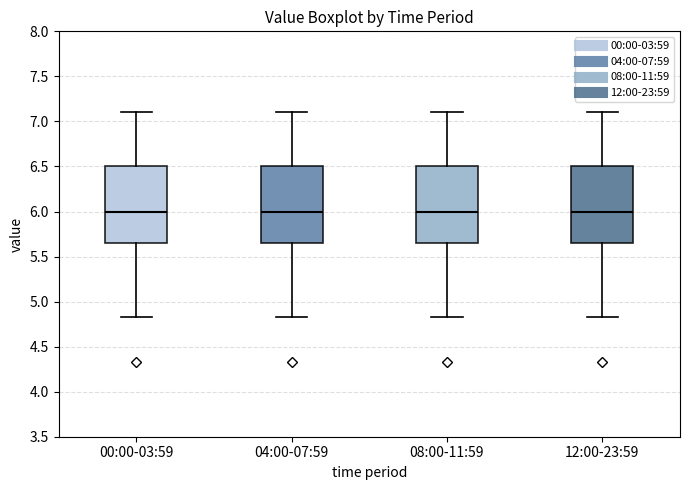

Reading left to right, read every box against the y-axis: the position of its median line, the range the box covers, and the ends of its whiskers. The values are not printed on the chart, so give them approximately, as read against the axis.

00:00-03:59: median 6.00, box 5.65 to 6.50, whiskers 4.85 to 7.10
04:00-07:59: median 6.00, box 5.65 to 6.50, whiskers 4.85 to 7.10
08:00-11:59: median 6.00, box 5.65 to 6.50, whiskers 4.85 to 7.10
12:00-23:59: median 6.00, box 5.65 to 6.50, whiskers 4.85 to 7.10